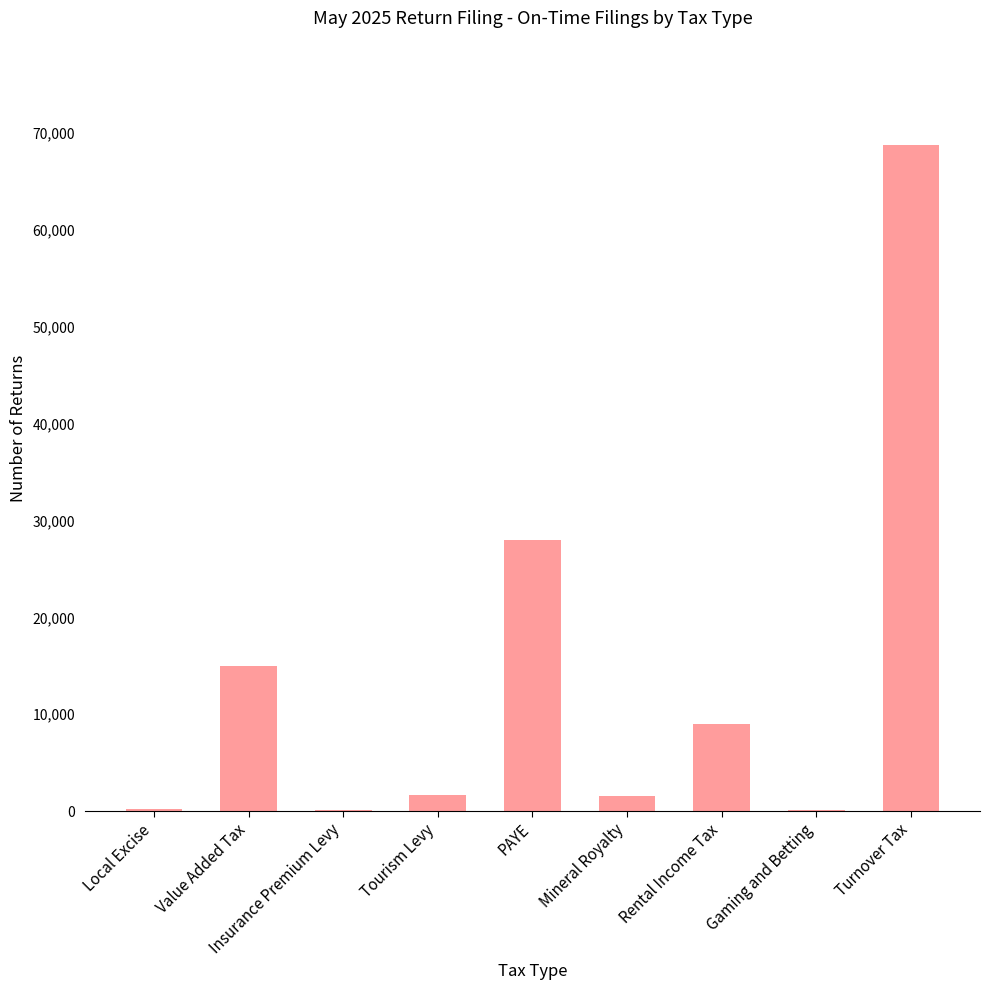

Where does the data first go above 1640?

Value Added Tax